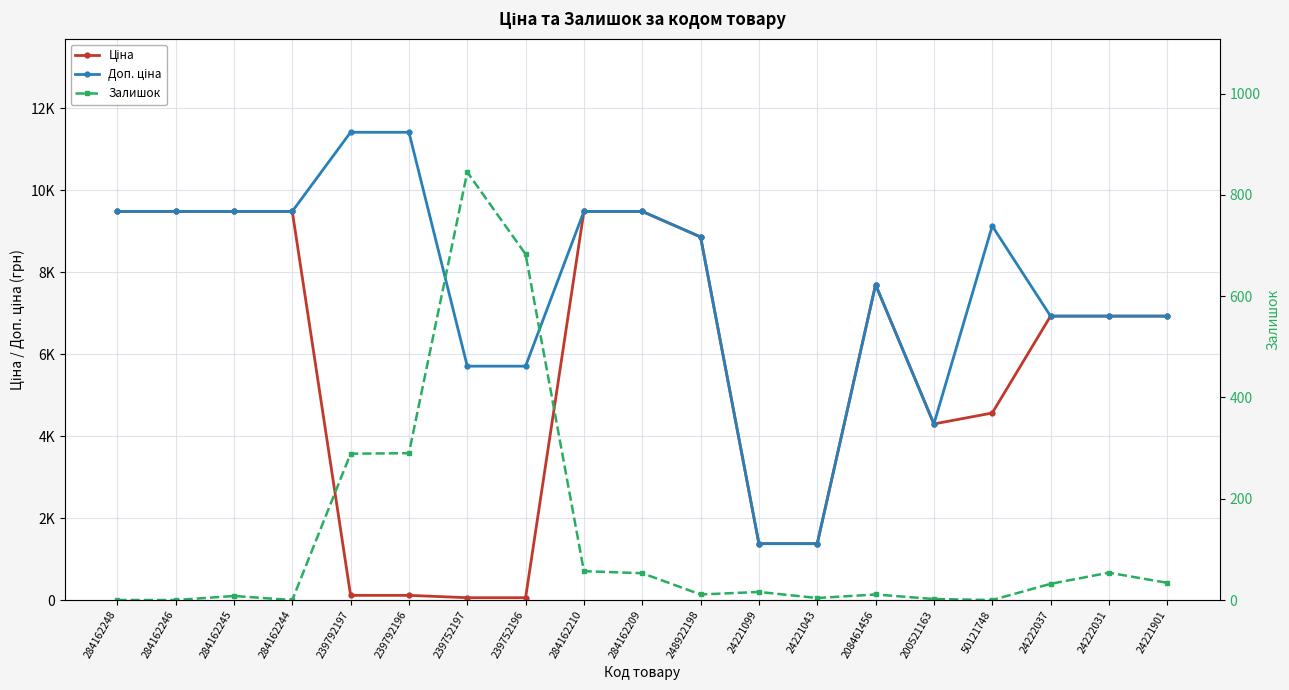

What is the maximum value shown in the chart?

11410.0